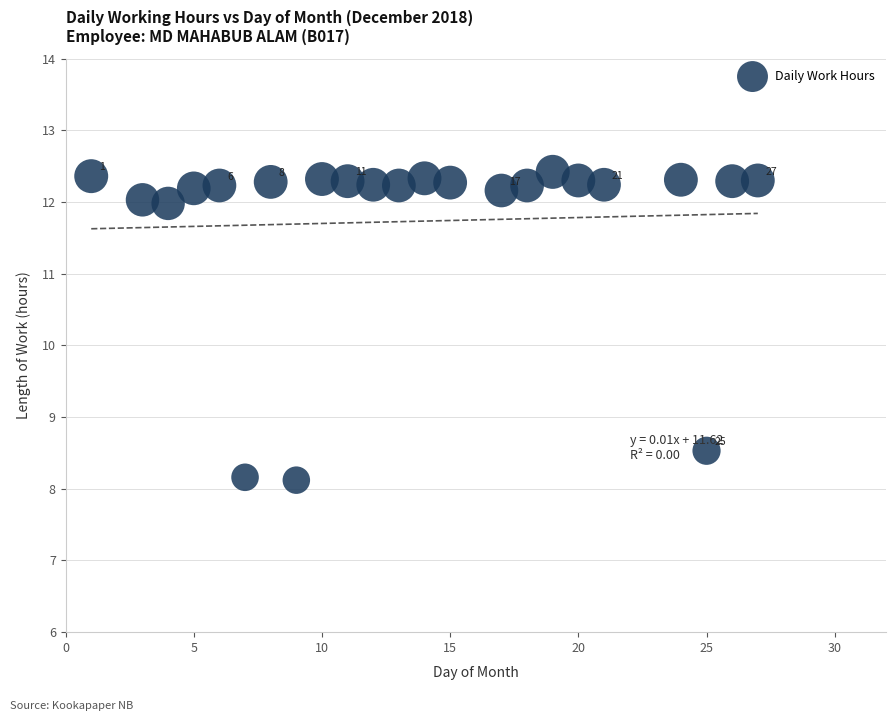

What is the range of Y values (max minus min)?

4.3